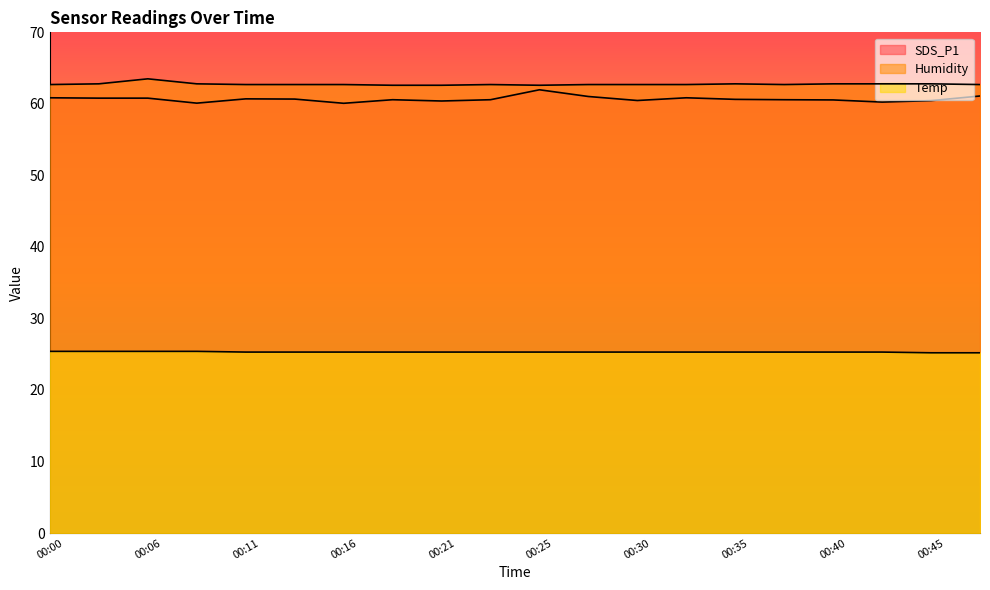

Between 00:28 and 00:40, which is larger?

00:28